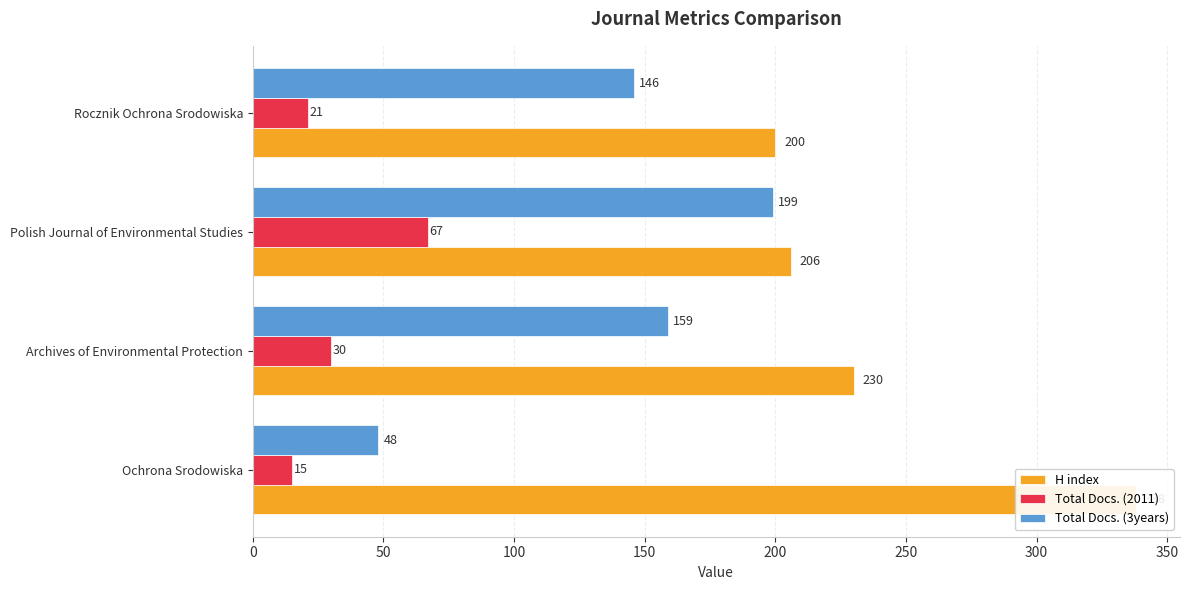

What are all the series names shown in the legend?

H index, Total Docs. (2011), Total Docs. (3years)